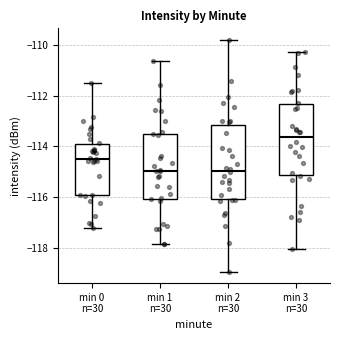

Where does the upper whisker of the box for min 2 n=30 end on the y-axis? The values are not printed on the chart, so give them approximately, as read against the axis.

-109.8